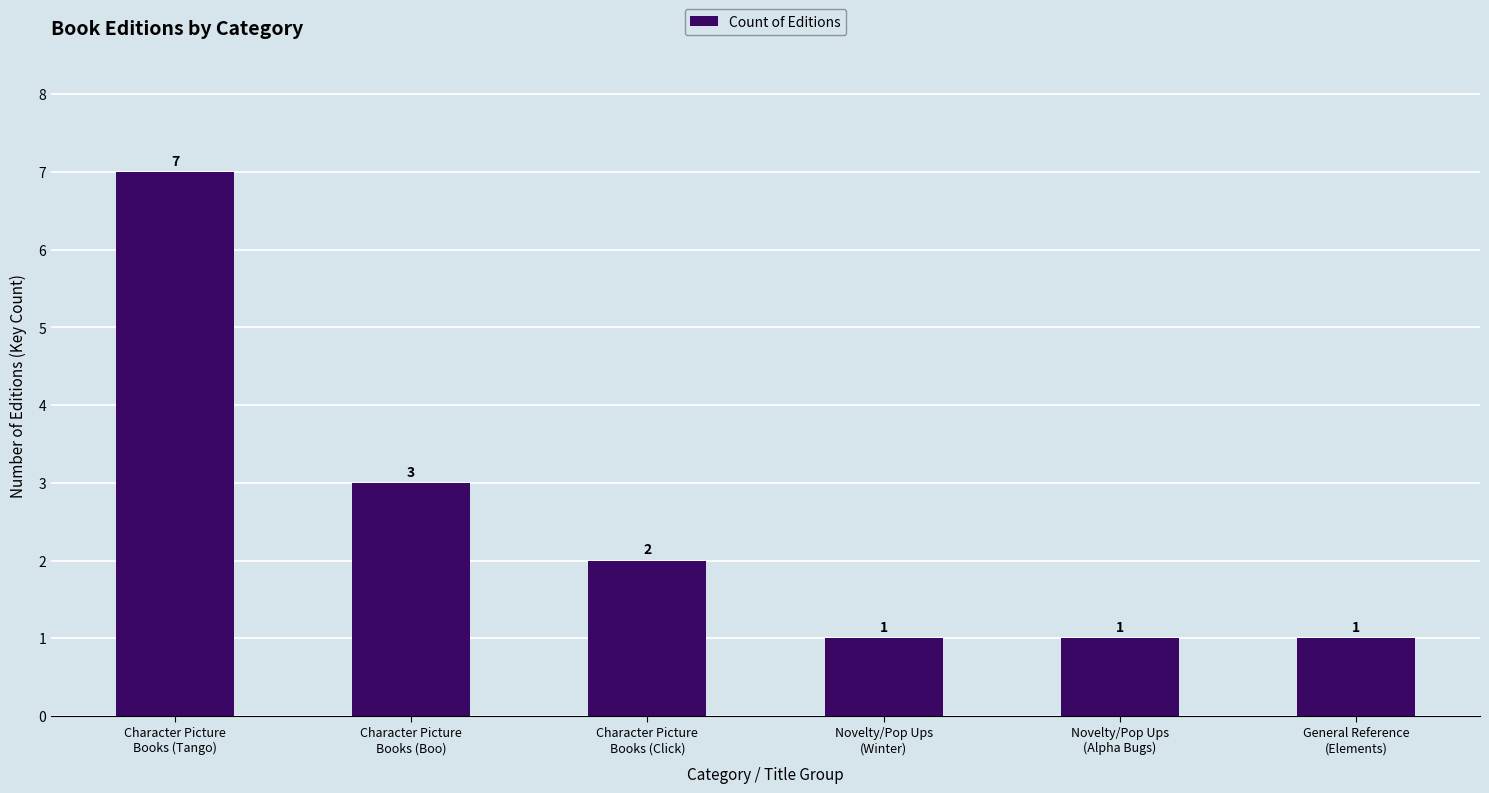

What is the ratio of the value at General Reference
(Elements) to the value at Character Picture
Books (Click)?

0.5